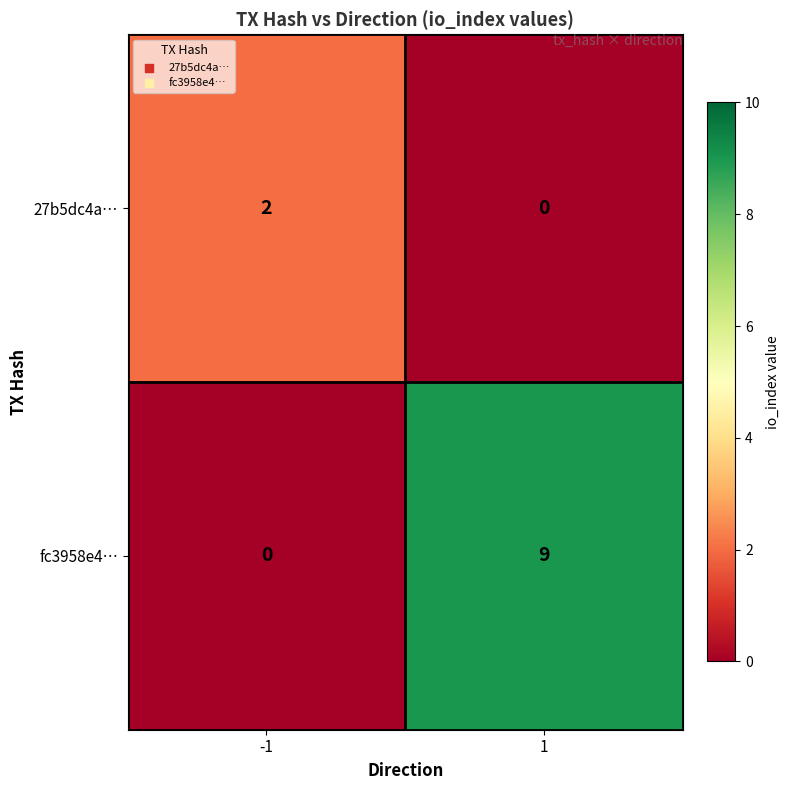

Which series has the largest range (max minus min)?

fc3958e4…